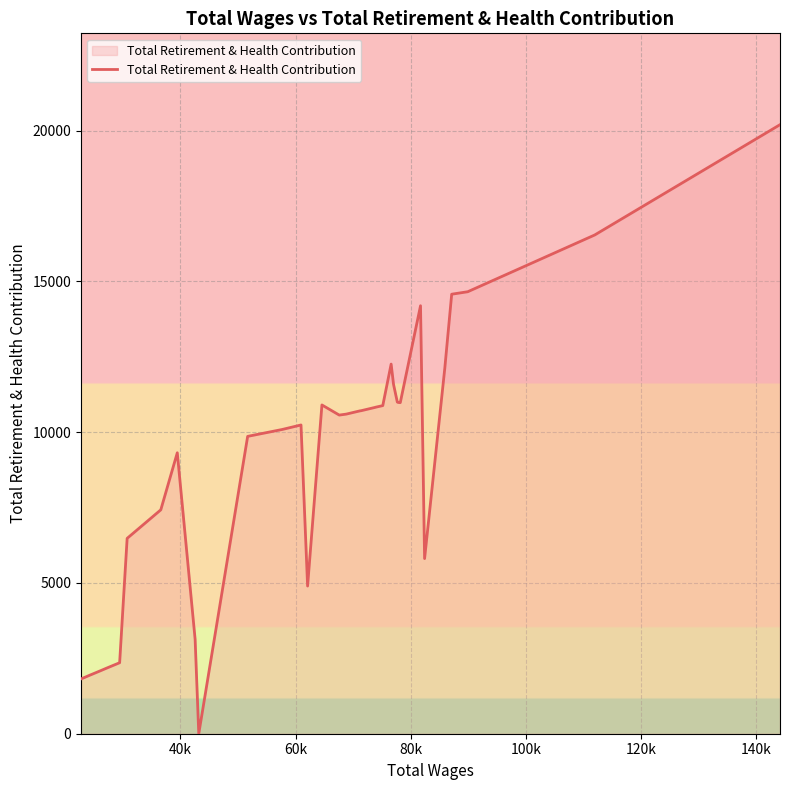

What is the maximum value shown in the chart?

20195